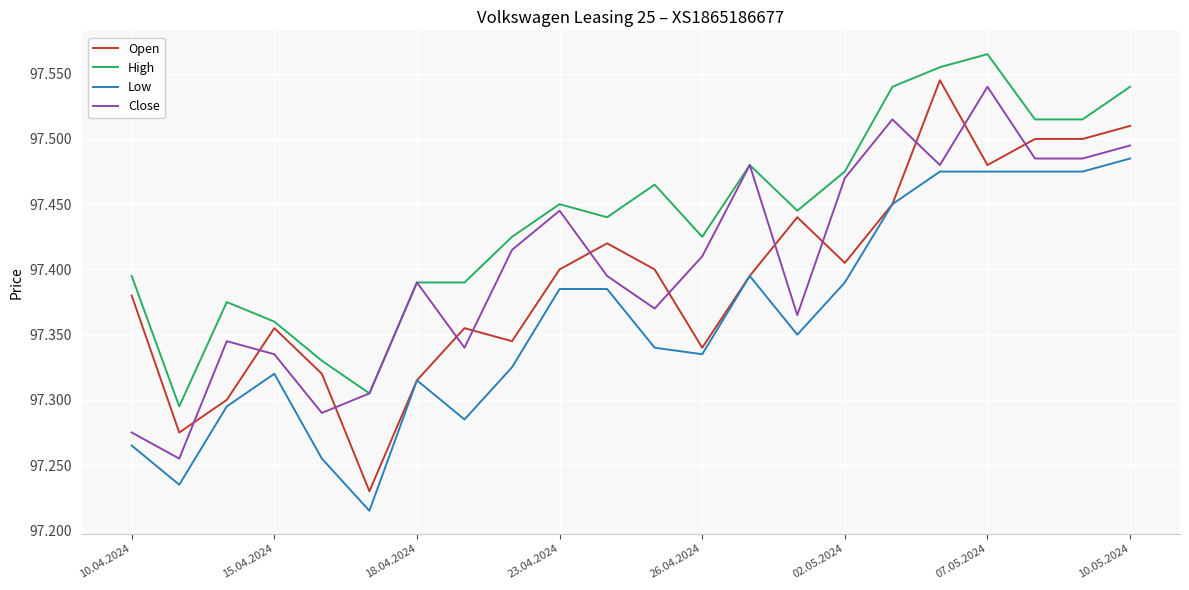

What are all the series names shown in the legend?

Open, High, Low, Close